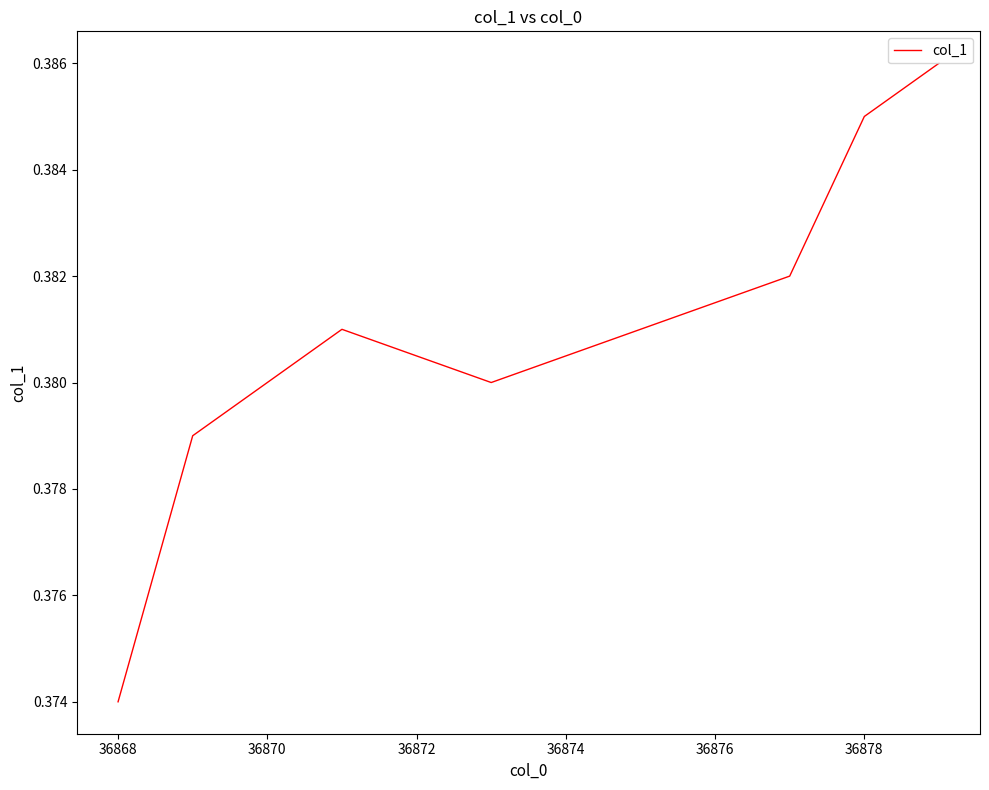

True or false: the data has more than 1 interior local peaks.

False